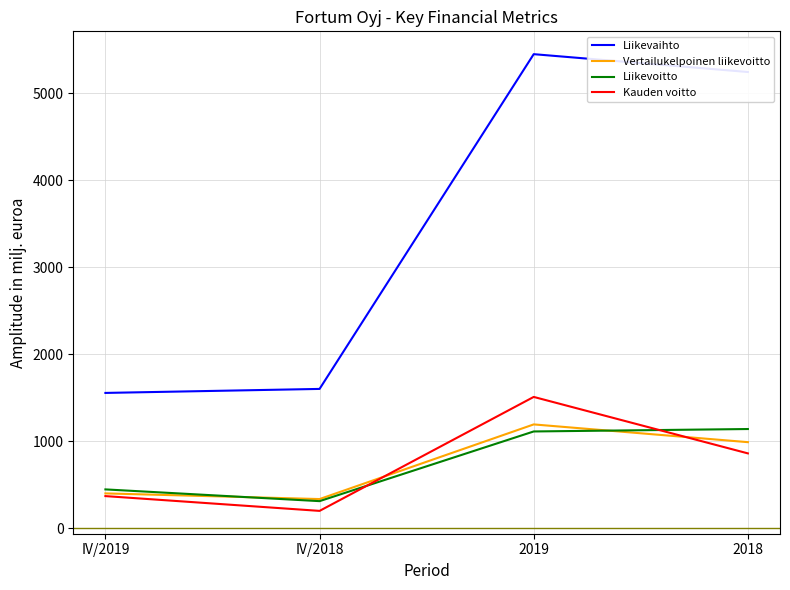

True or false: Liikevoitto has a value of 412 at 2019.

False